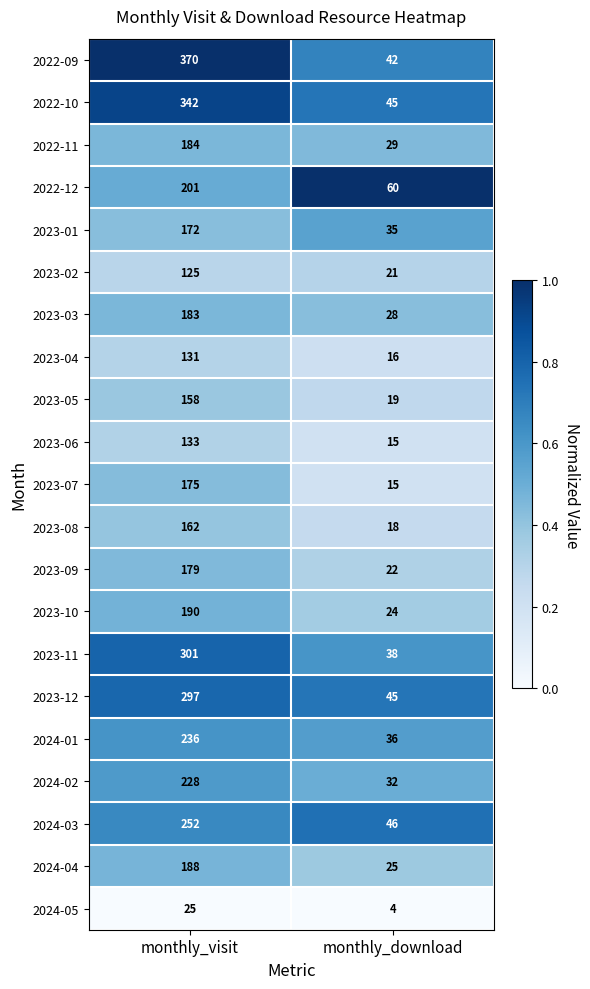

What is the average value of the 2023-08 series?

90